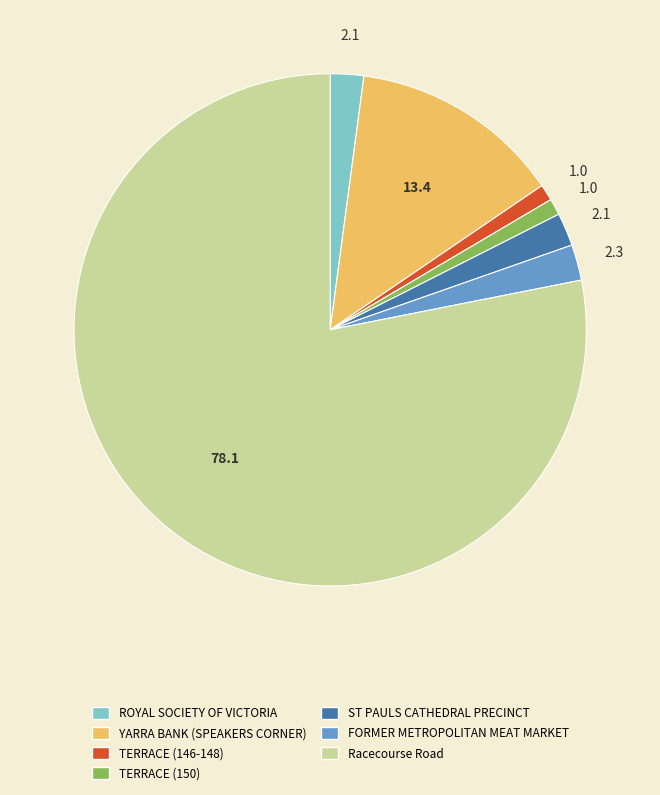

Combined, do FORMER METROPOLITAN MEAT MARKET and TERRACE (146-148) account for over 50%?

No